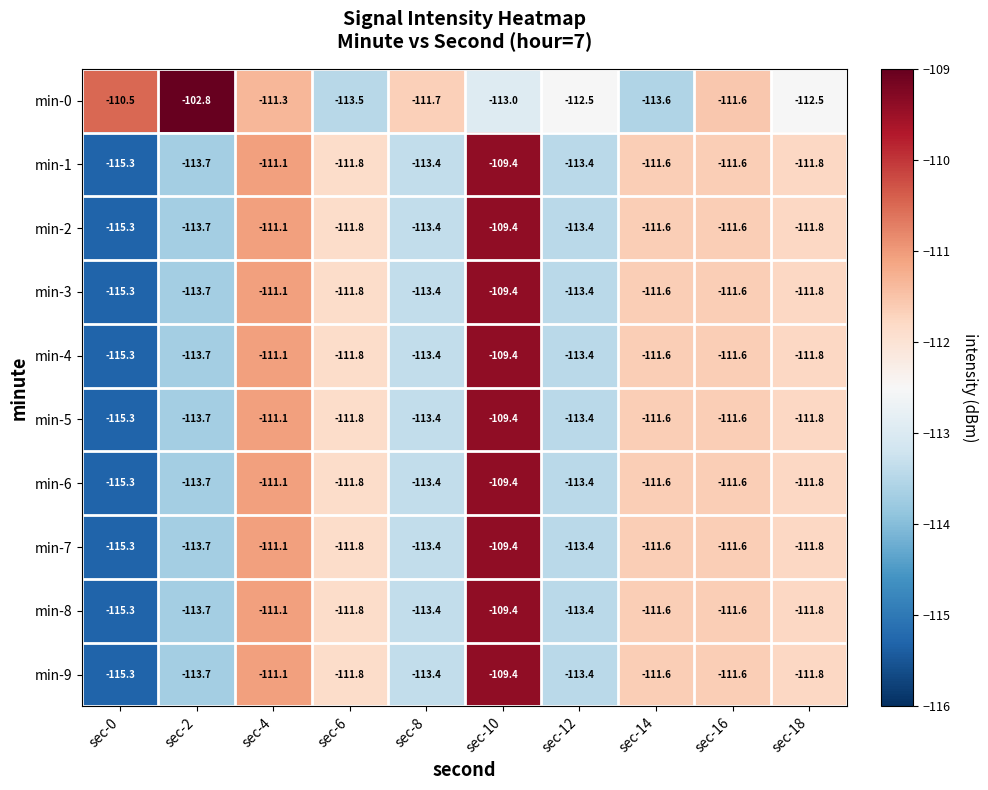

At which label does min-5 first exceed -111?

sec-10